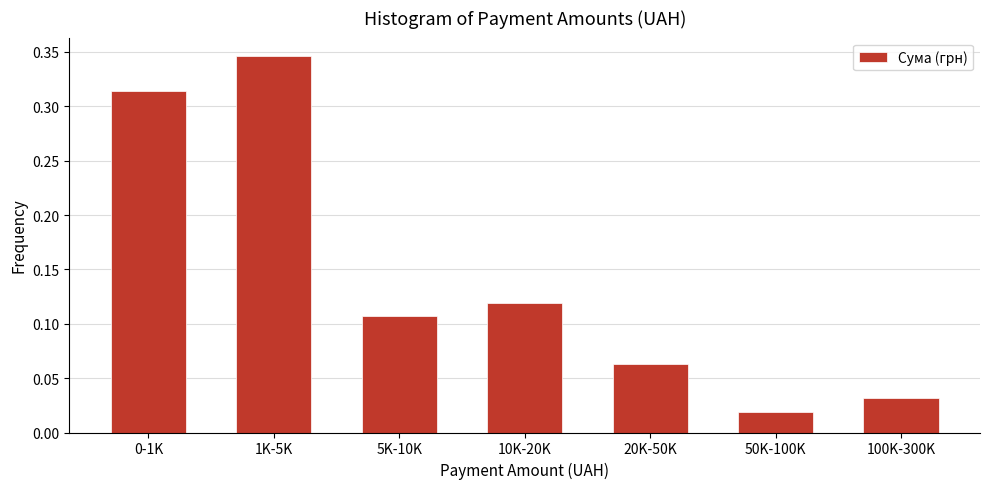

What position from the right is 0-1K?

7